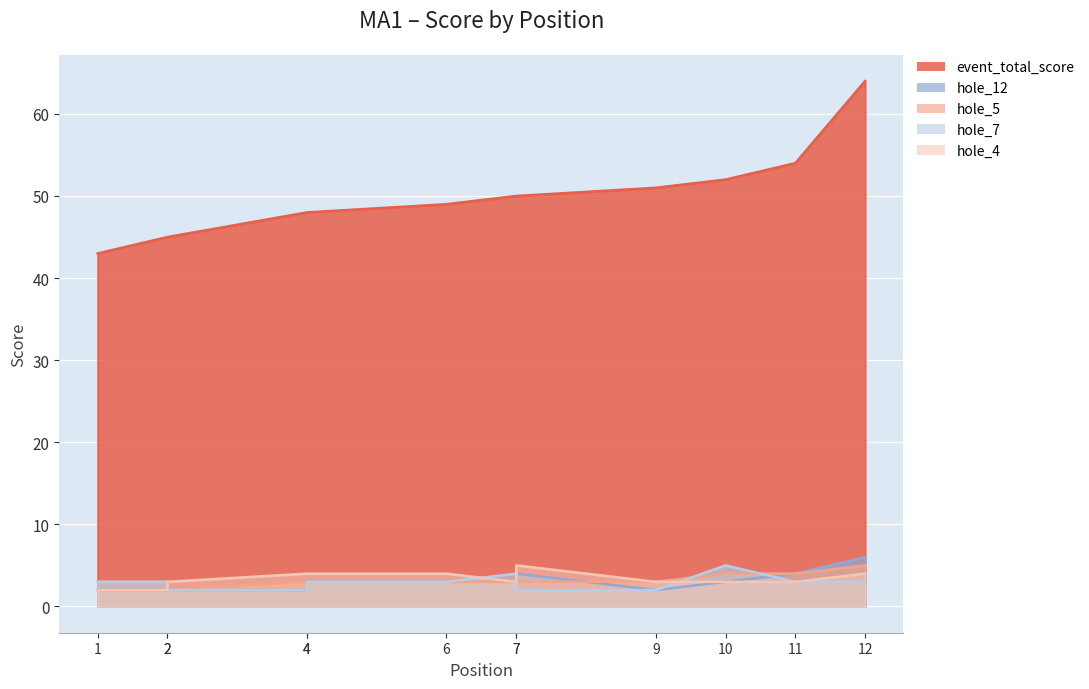

Reading left to right, transcribe all the data shown in this chart.

event_total_score: 43	45	45	48	48	49	50	50	51	52	54	64
hole_5: 3	3	2	3	3	3	3	3	3	4	4	5
hole_7: 3	3	2	2	3	3	4	2	2	5	3	3
hole_12: 2	2	2	2	3	3	3	4	2	3	4	6
hole_4: 2	2	3	4	4	4	3	5	3	3	3	4